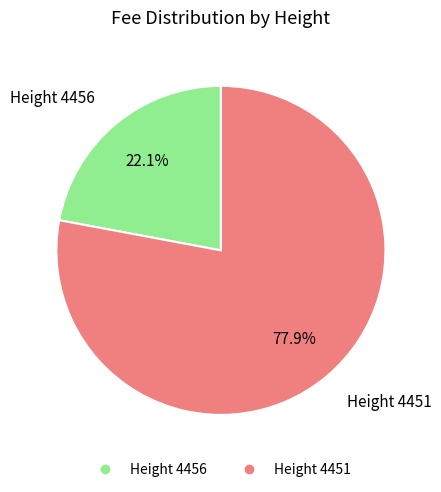

Is there a majority slice in this chart?

Yes